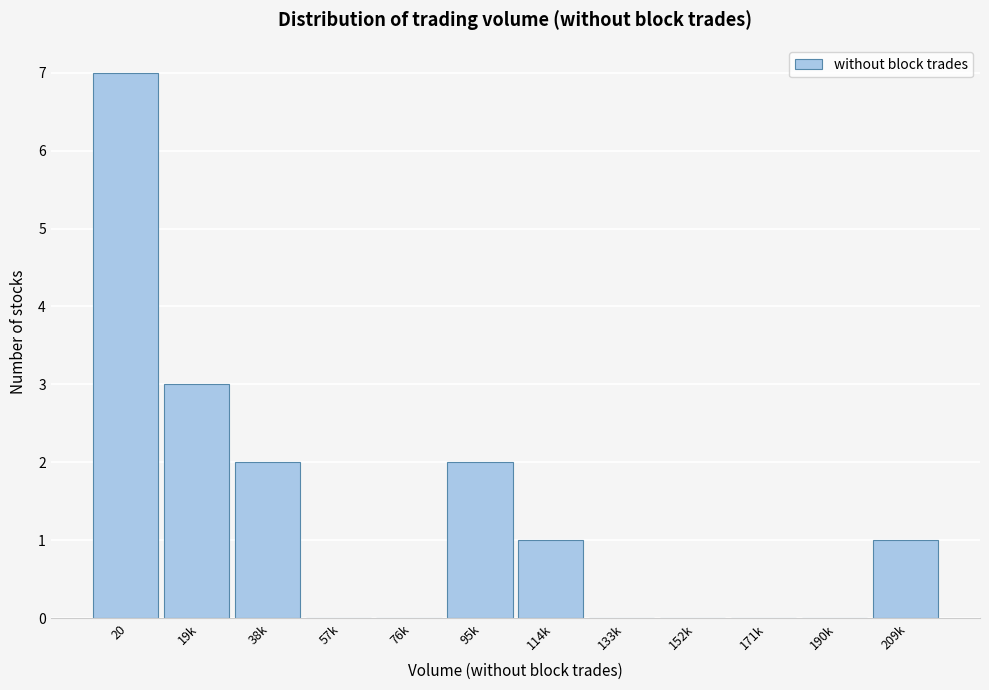

Reading left to right, what are all the values shown in this chart?

20=7	19k=3	38k=2	57k=0	76k=0	95k=2	114k=1	133k=0	152k=0	171k=0	190k=0	209k=1